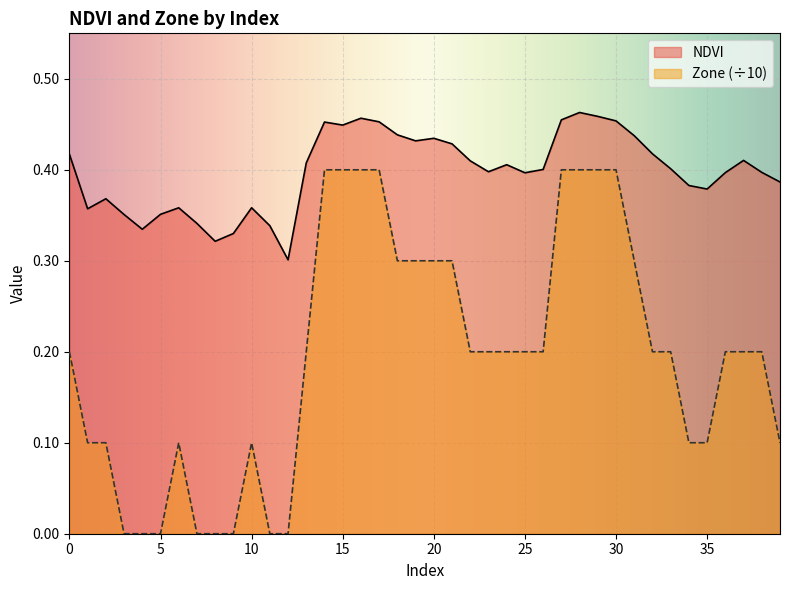

Which category has the lowest value across all series?

3